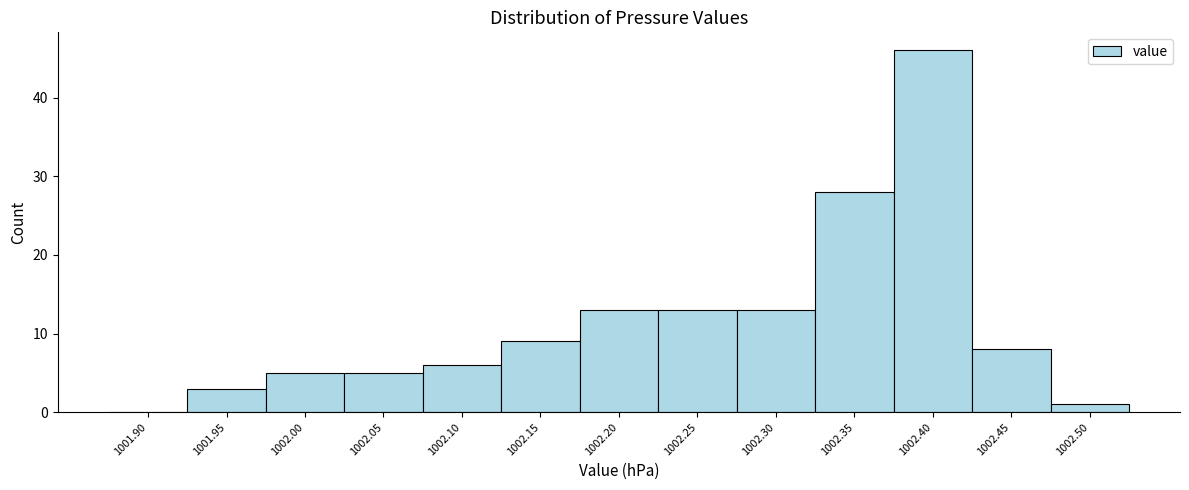

Reading left to right, transcribe all the data shown in this chart.

1001.90=0	1001.95=3	1002.00=5	1002.05=5	1002.10=6	1002.15=9	1002.20=13	1002.25=13	1002.30=13	1002.35=28	1002.40=46	1002.45=8	1002.50=1